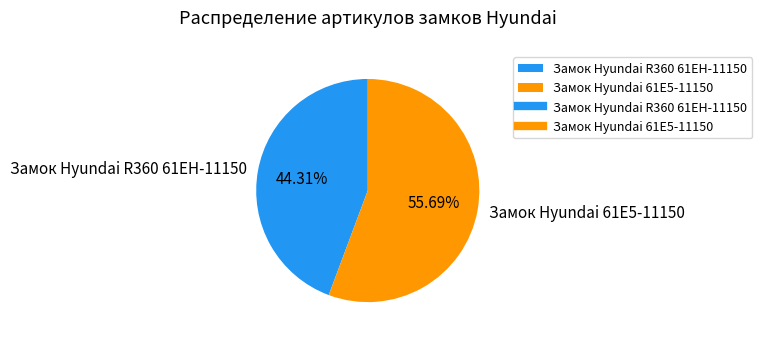

Combined, do Замок Hyundai 61E5-11150 and Замок Hyundai R360 61EH-11150 account for over 50%?

Yes